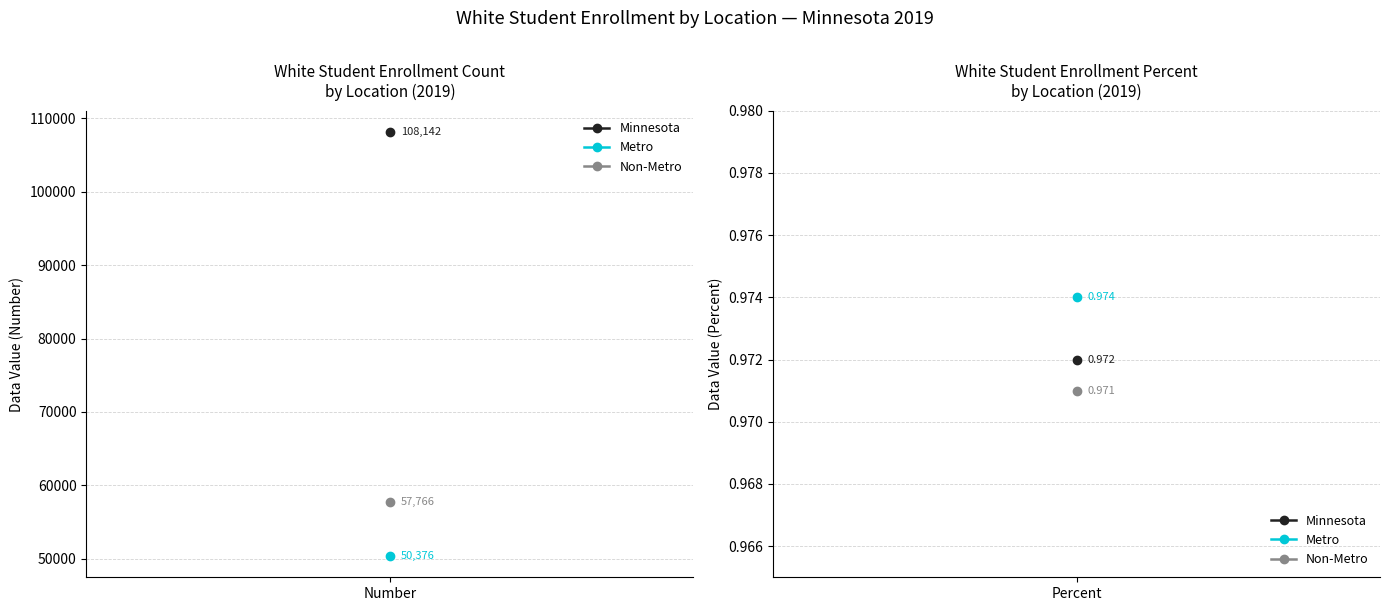

Rank the series by their maximum value, from lowest to highest.

Metro, Non-Metro, Minnesota